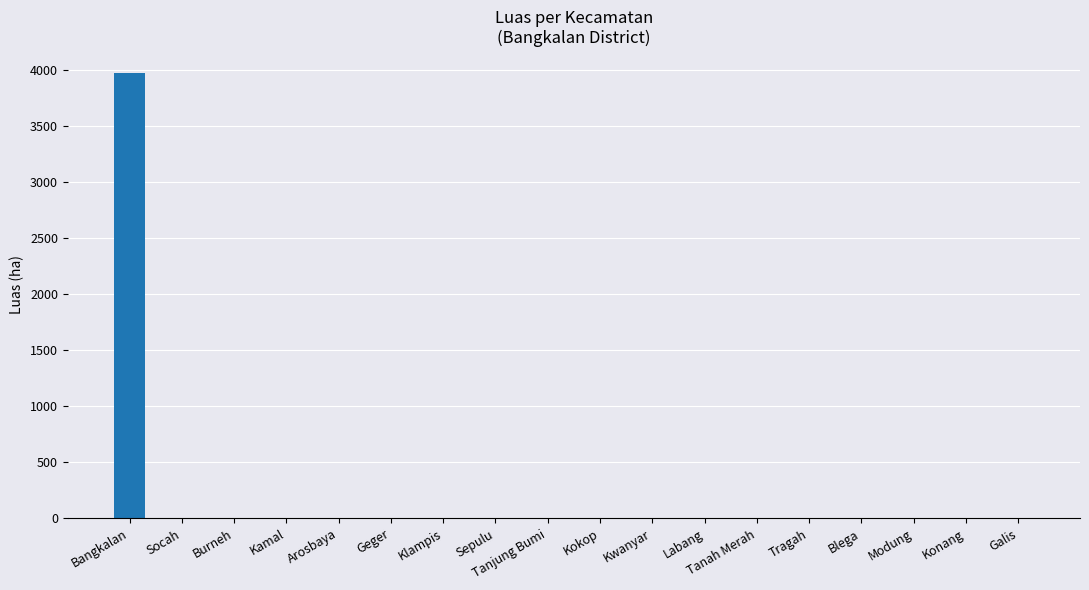

What is the maximum value shown in the chart?

3970